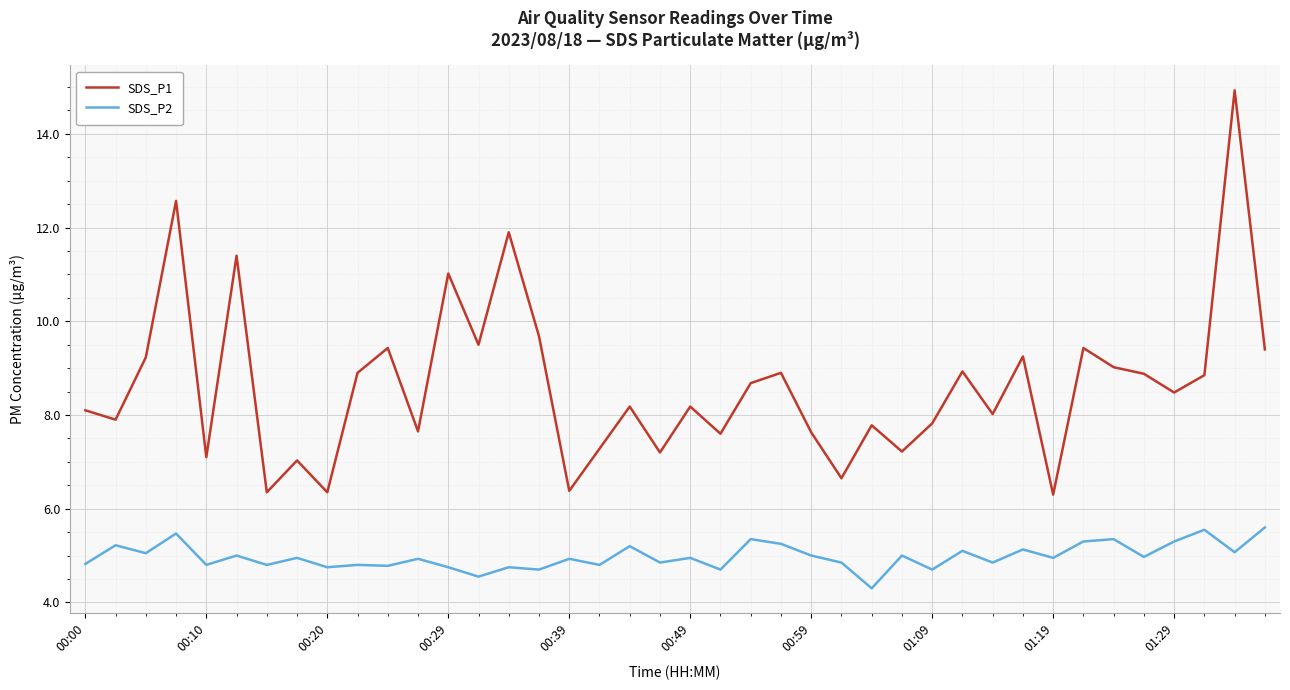

Which series has the largest range (max minus min)?

SDS_P1